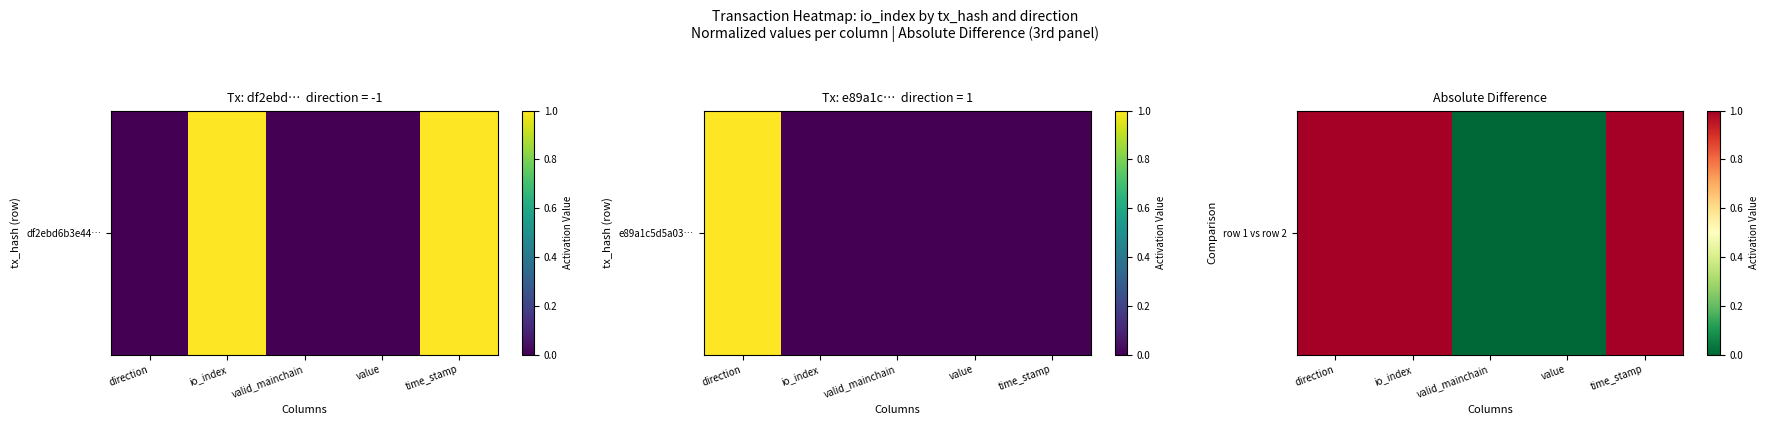

Reading left to right, extract all data points from this chart.

1	1	0	0	1